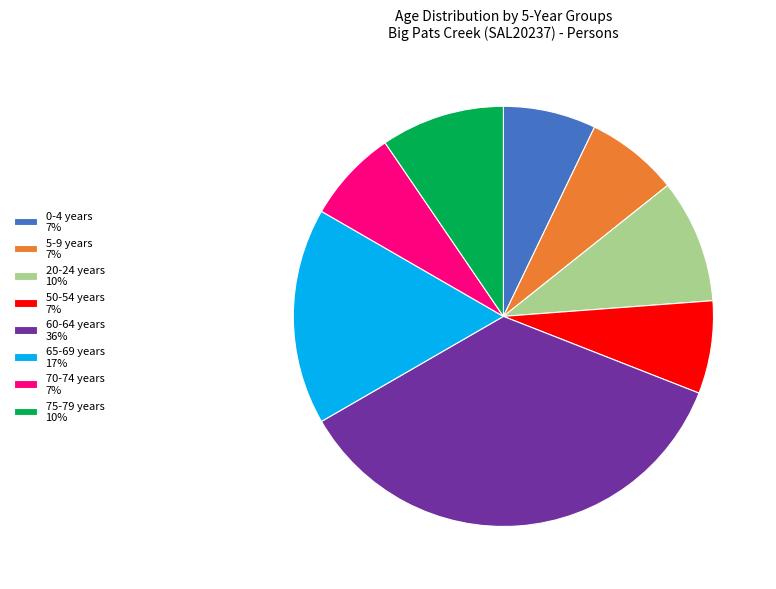

The 65-69 years 17% slice represents 24% of the pie. True or false?

False